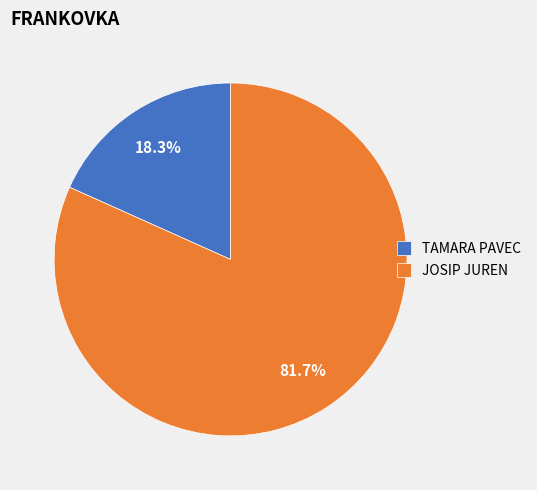

Rank the categories by value from lowest to highest.

TAMARA PAVEC, JOSIP JUREN